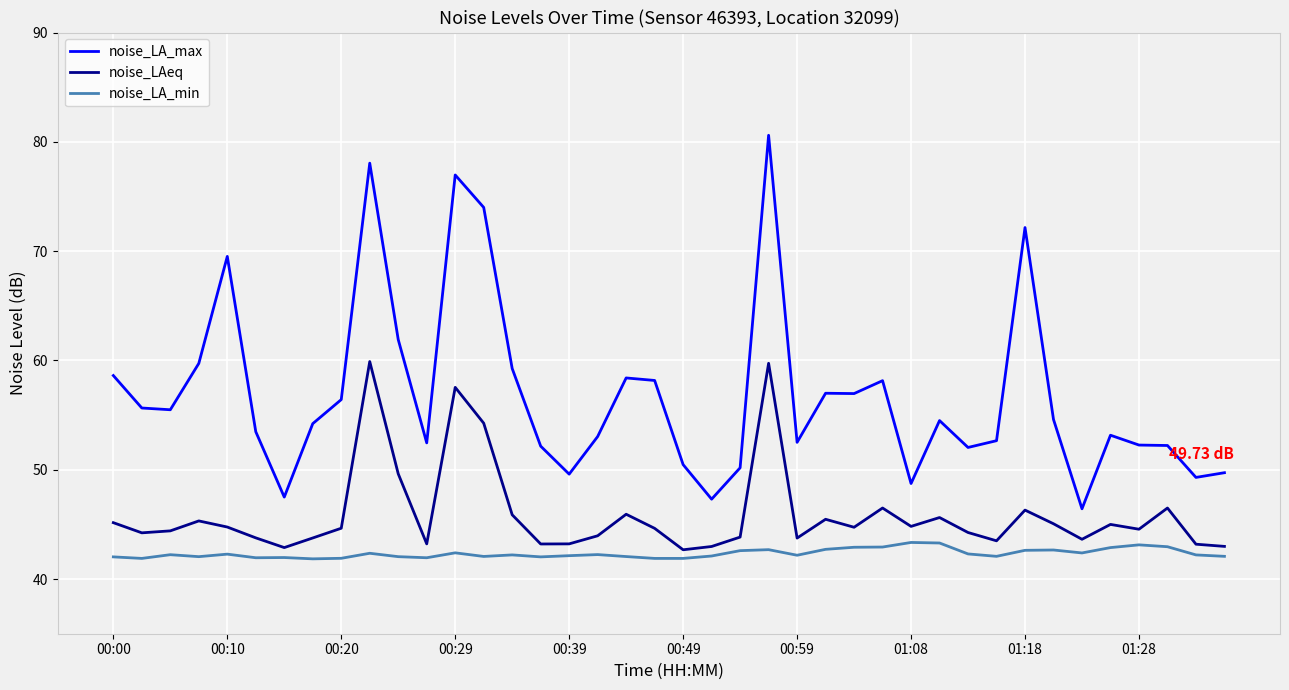

Count the number of categories in the chart.

40